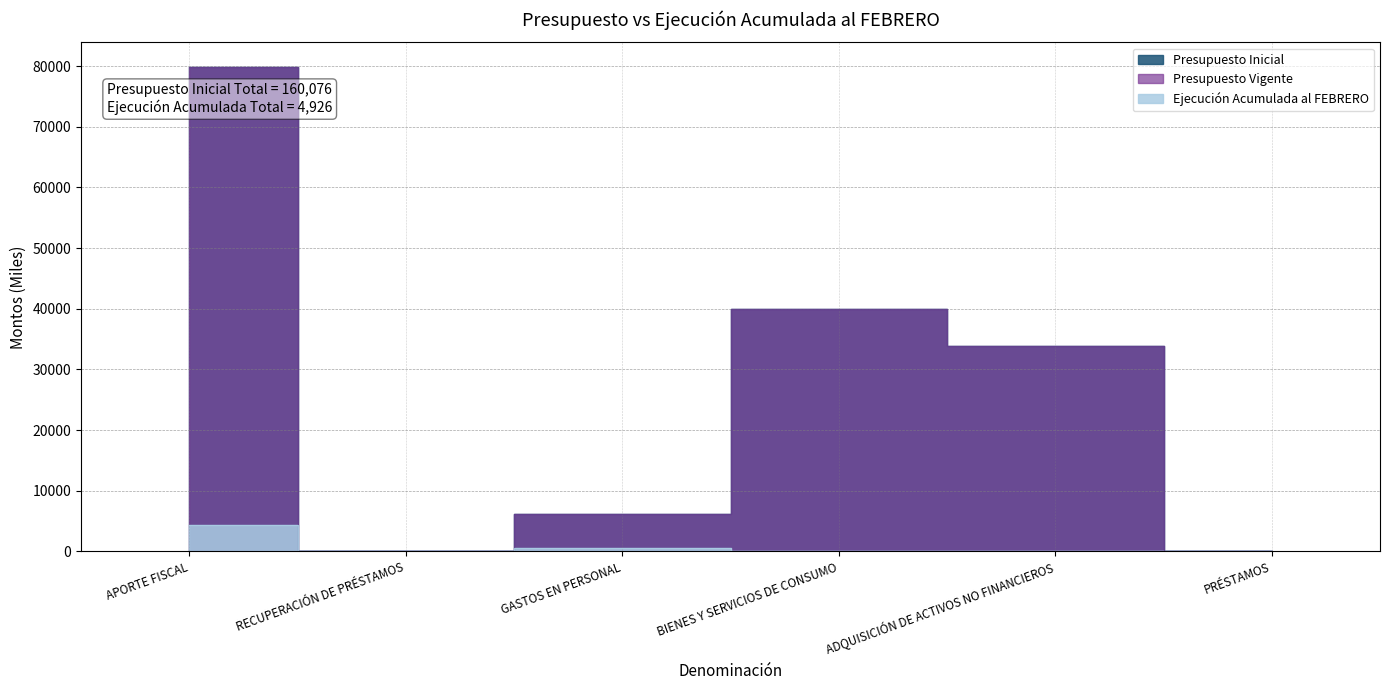

At which category is the sum across all series the highest?

APORTE FISCAL